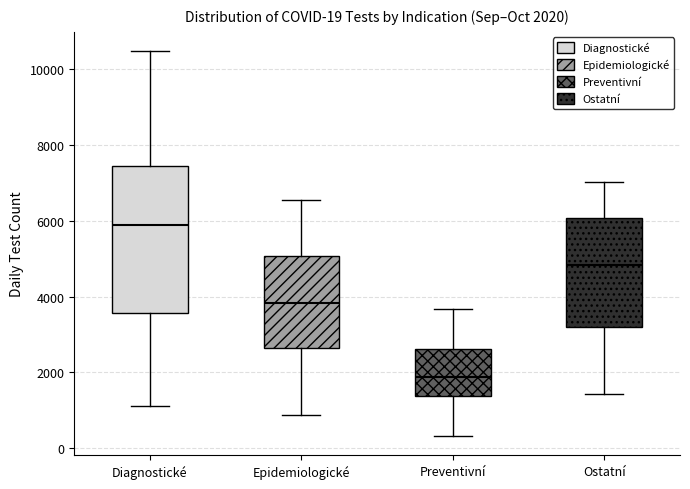

Which box has the highest median line?

Diagnostické